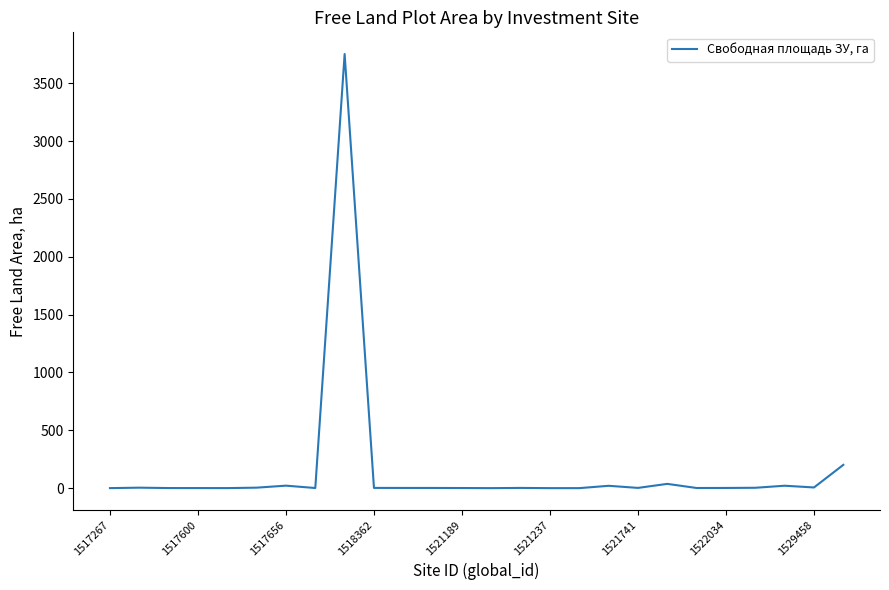

What is the maximum value shown in the chart?

3752.1